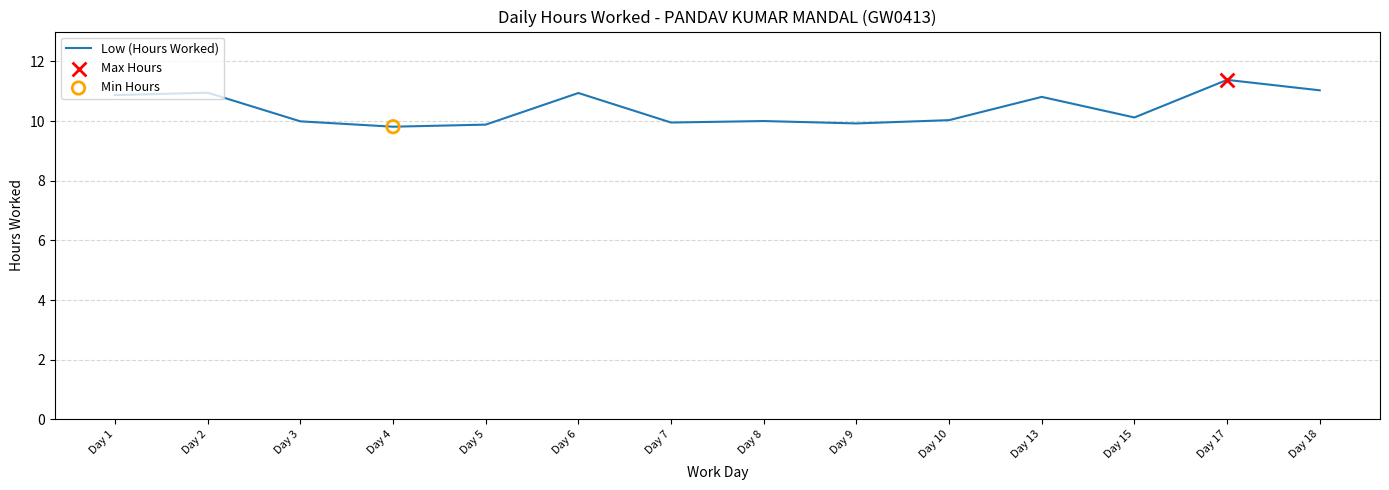

What is the change in value from Day 6 to Day 10?

-0.9